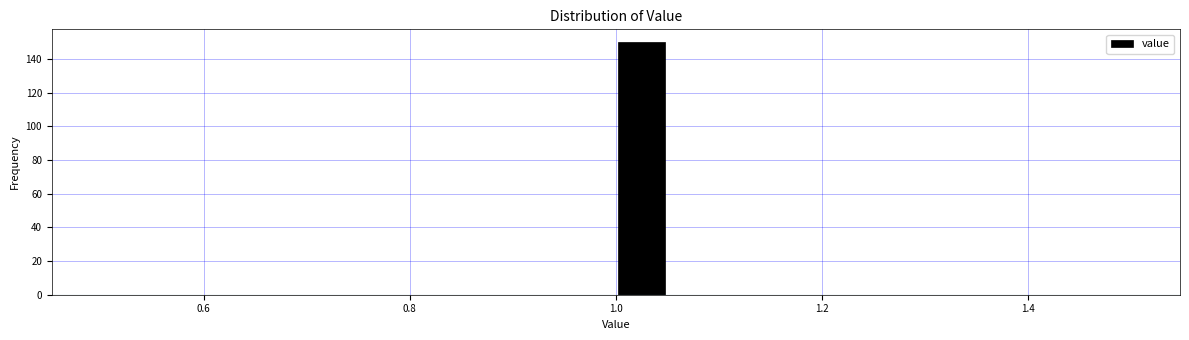

Around what value on the x-axis is the tallest bar? Give the approximate position of its centre, as read against the axis.

1.02